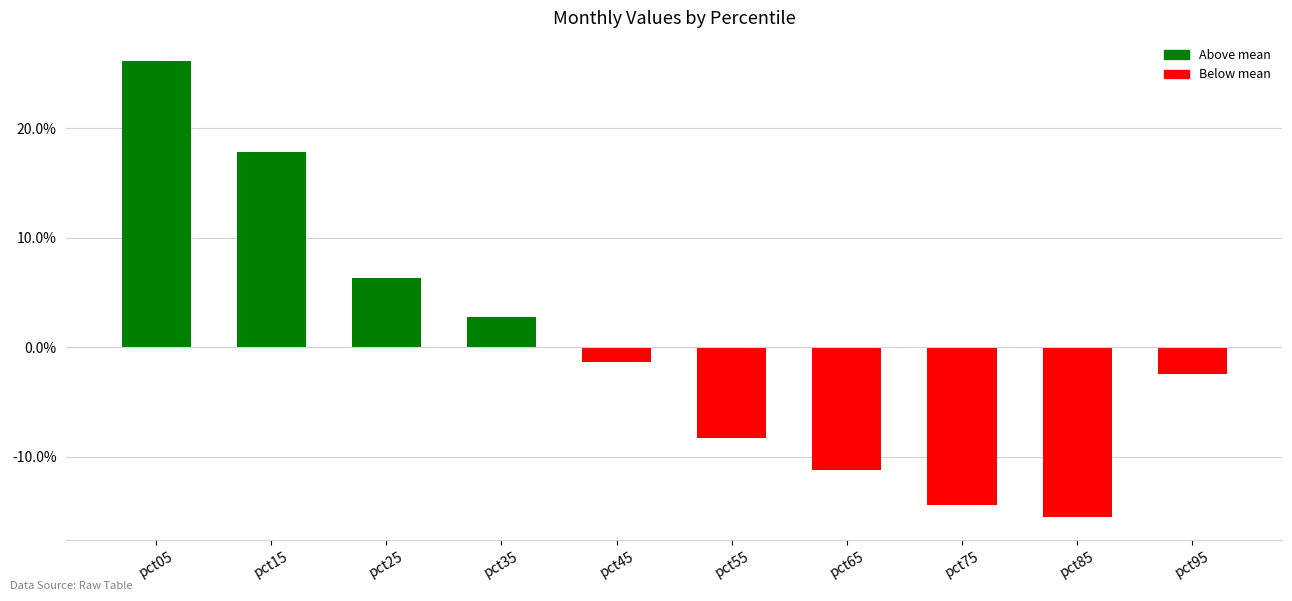

What is the approximate value at pct25?

0.1